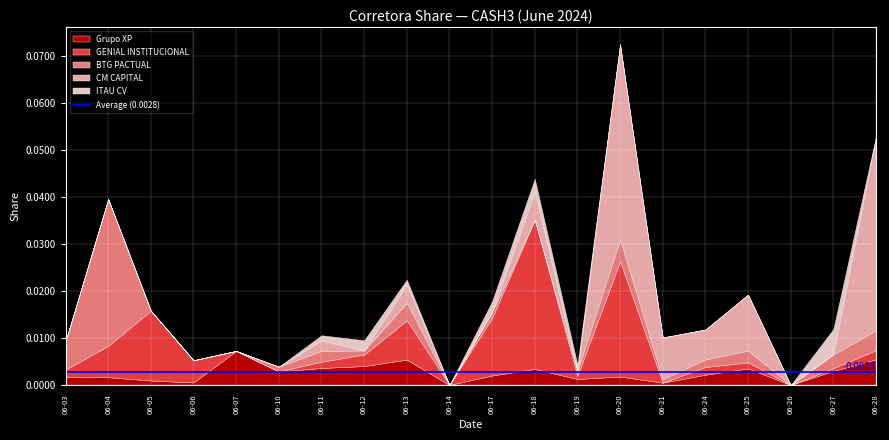

Which series changed the most between 2024-06-03 and 2024-06-06?

BTG PACTUAL